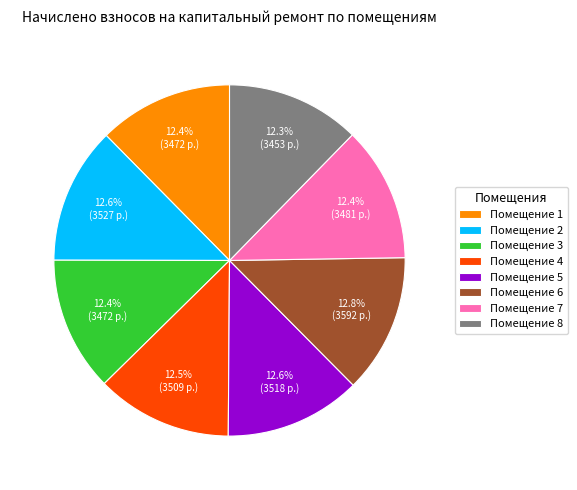

What is the ratio of the value at Помещение 2 to the value at Помещение 8?

1.0